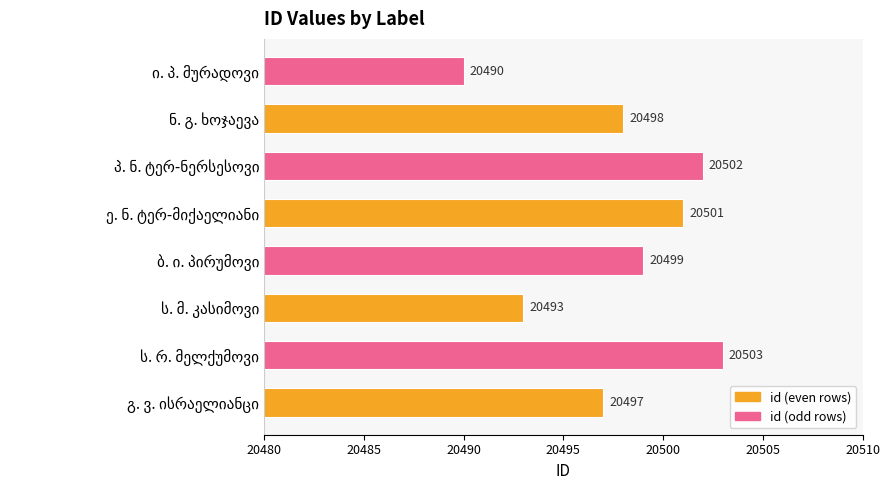

What is the smallest value displayed?

20490